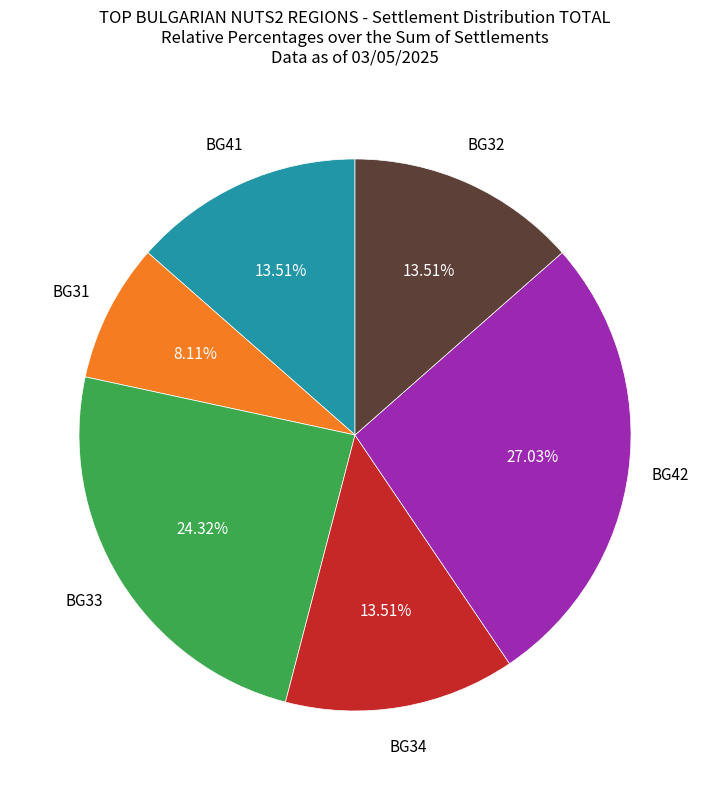

Count the number of slices in the pie.

6